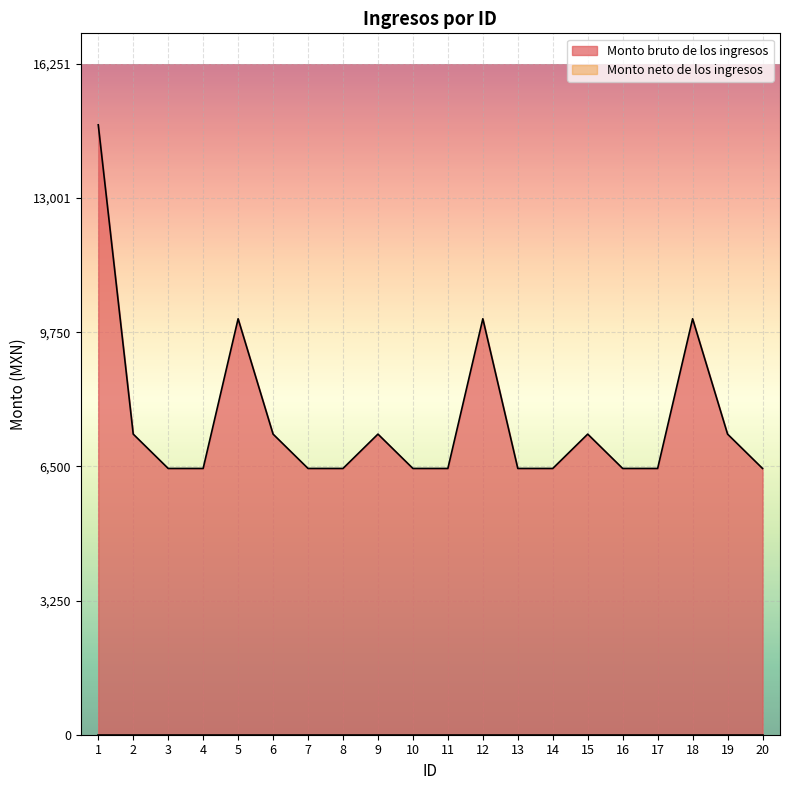

Rank the categories by value from lowest to highest.

3, 4, 7, 8, 10, 11, 13, 14, 16, 17, 20, 2, 6, 9, 15, 19, 5, 12, 18, 1